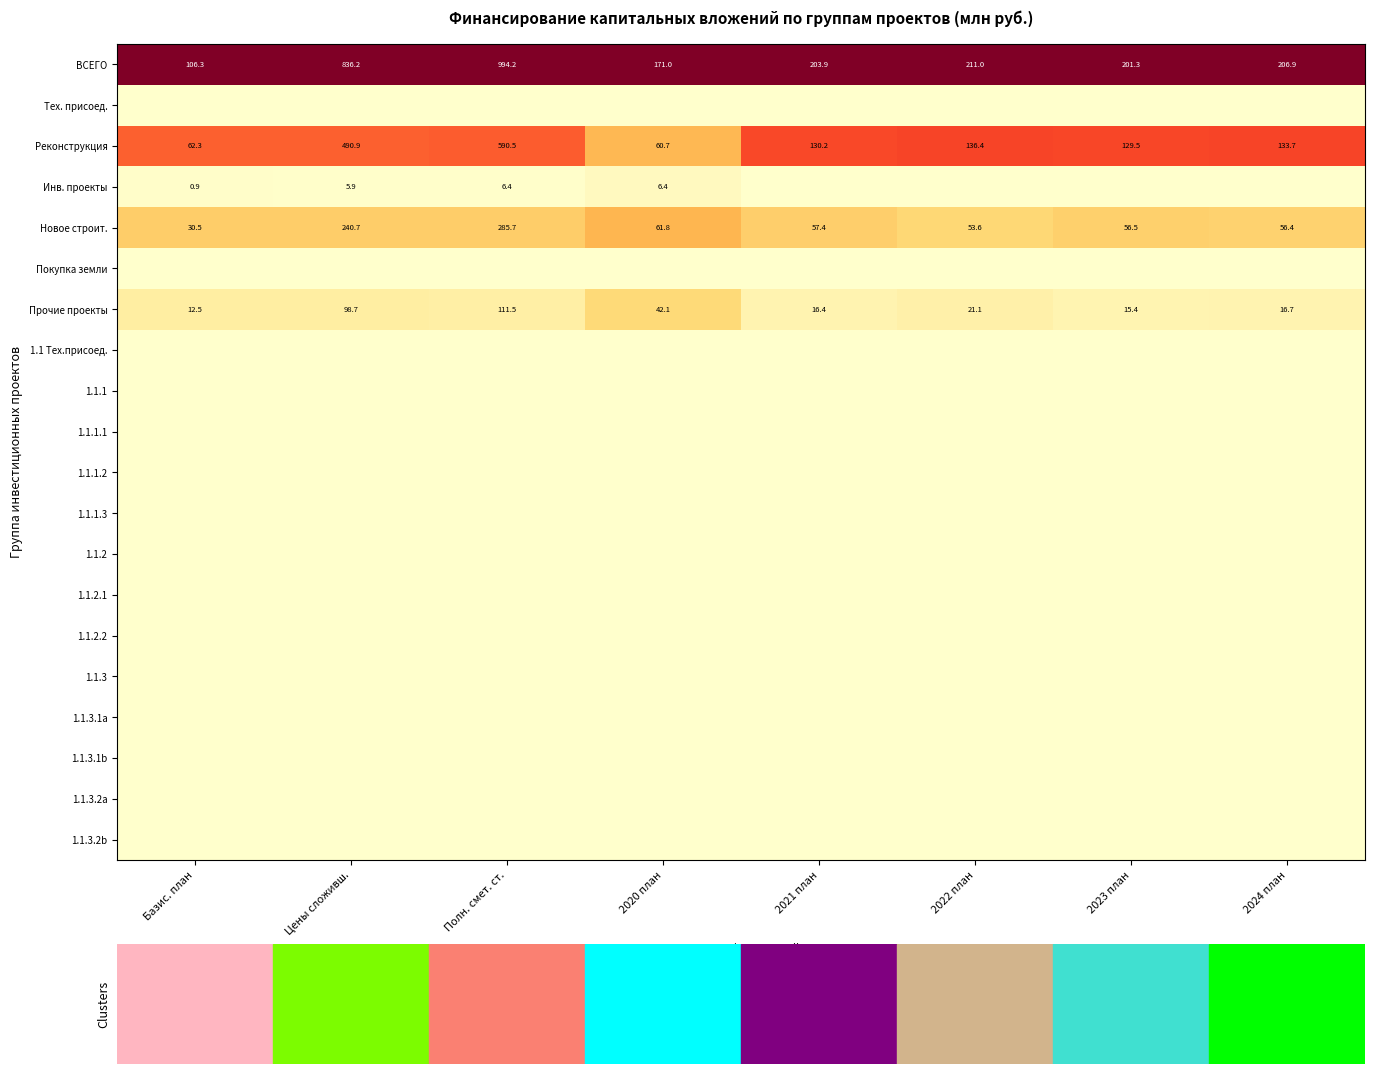

Which has a higher value, Цены сложивш. or 2021 план?

Цены сложивш.